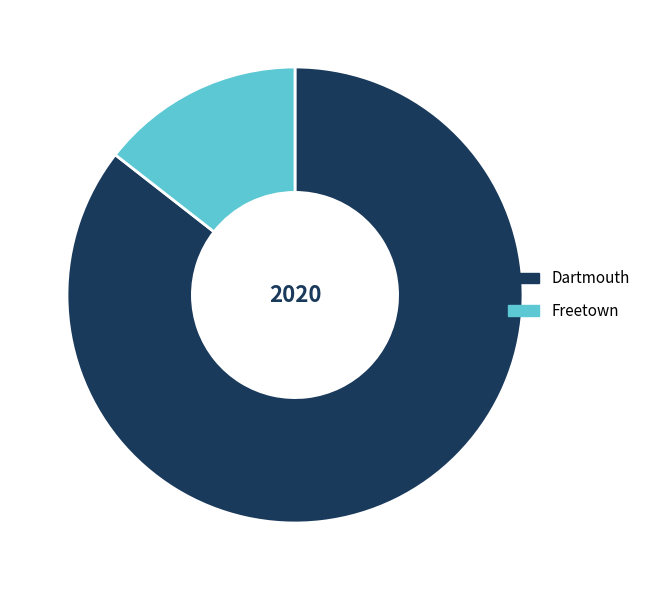

What is the largest slice in the pie chart?

Dartmouth